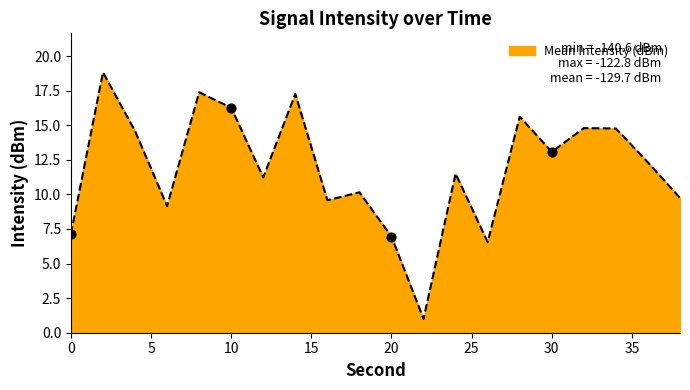

What is the difference between the maximum and minimum values?

17.8